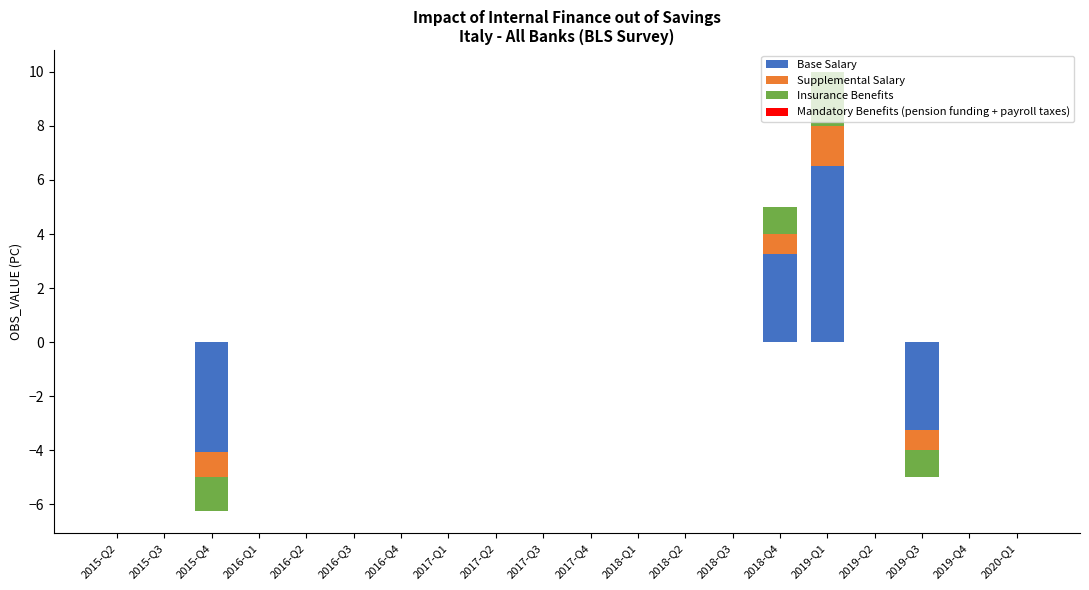

Which series changed the most between 2017-Q1 and 2017-Q2?

Base Salary